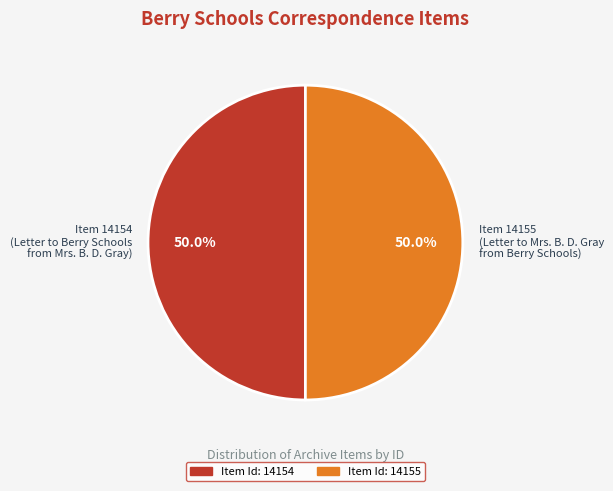

What percentage do Item 14154 (Letter to Berry Schools from Mrs. B. D. Gray) and Item 14155 (Letter to Mrs. B. D. Gray from Berry Schools) together represent?

100.0%